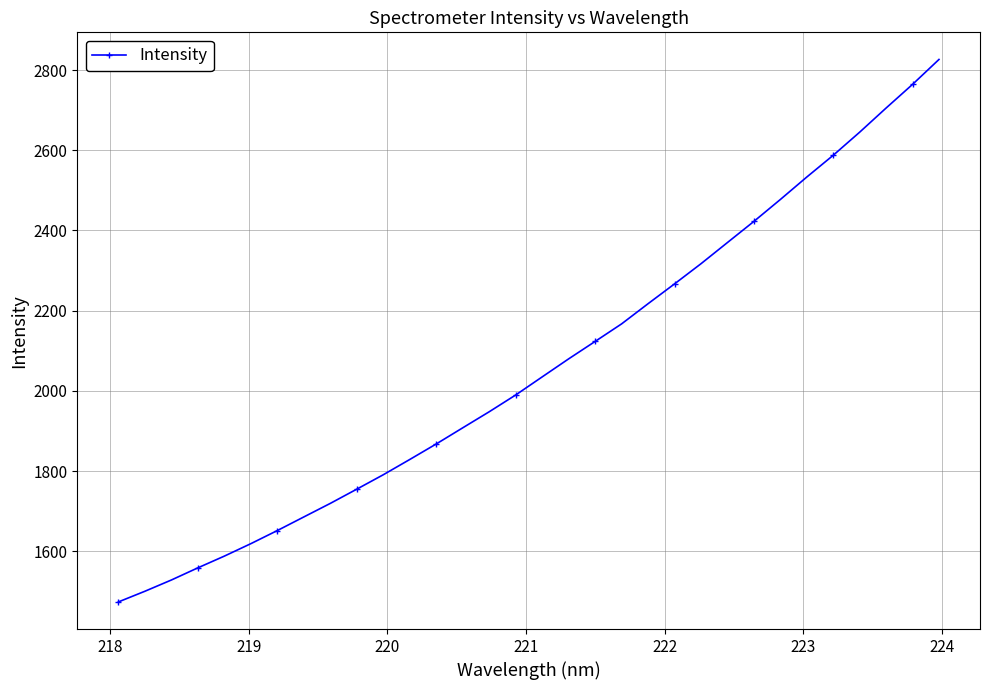

What is the value of the 18th point from the left?

2079.8